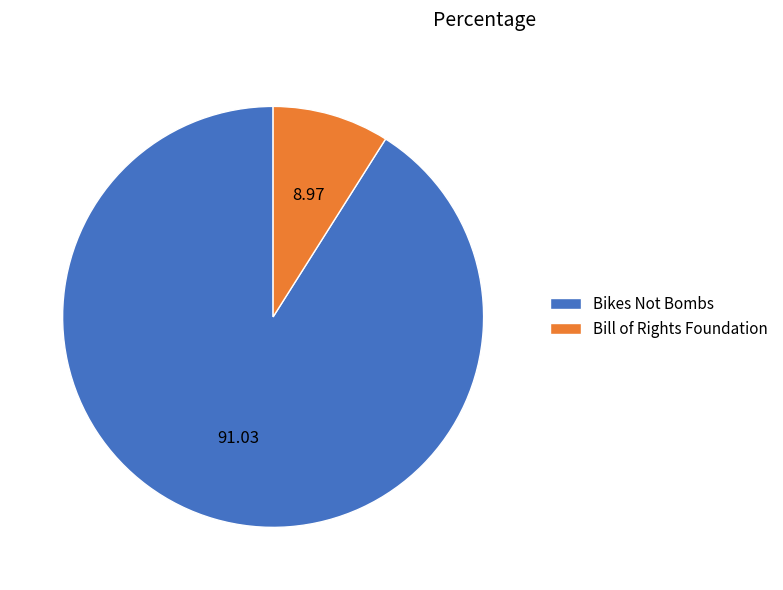

What is the largest slice in the pie chart?

Bikes Not Bombs